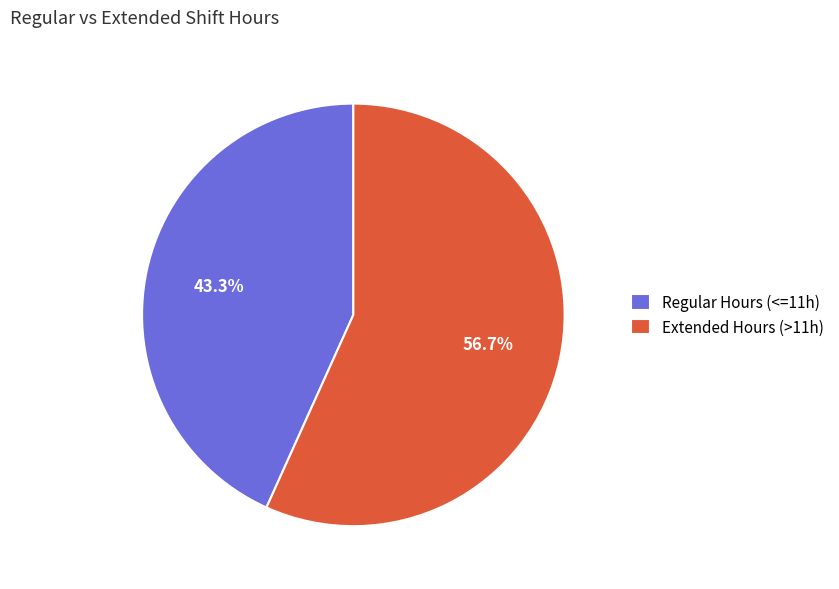

Is there a majority slice in this chart?

Yes